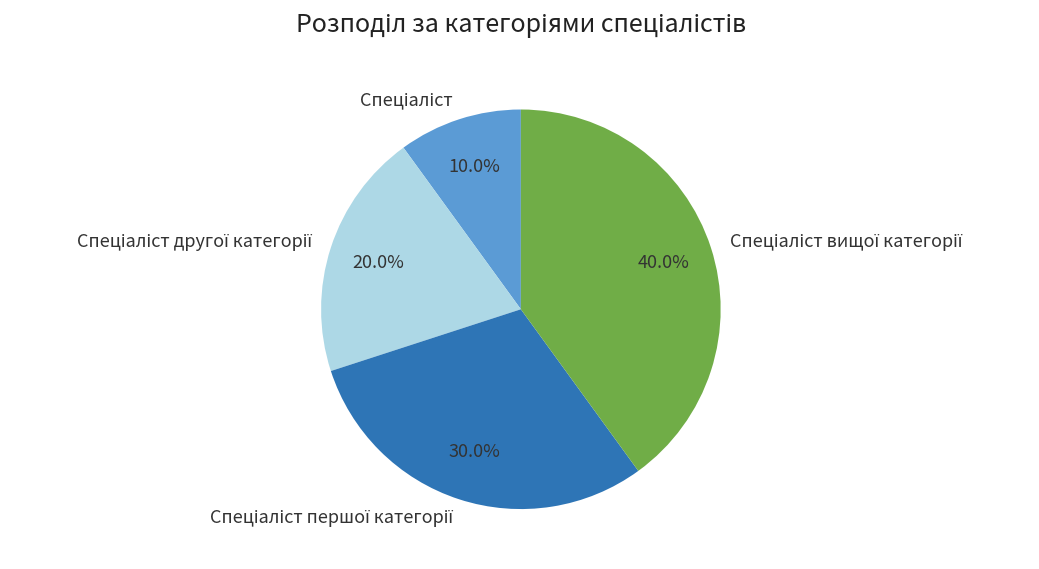

Does any single category account for the majority?

No